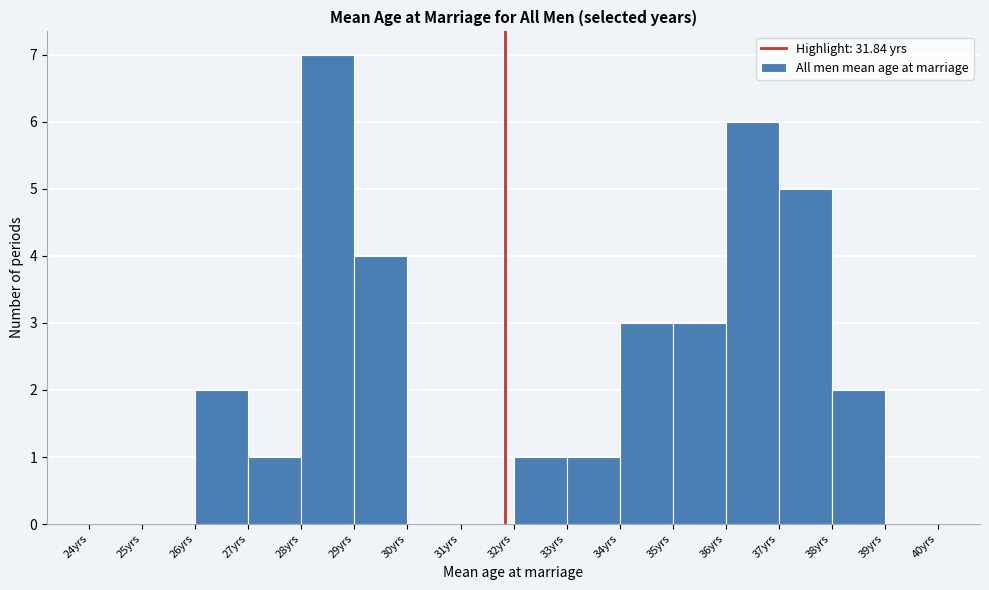

Reading left to right, transcribe this chart: for each bar, give the range it covers on the x-axis and its height. The values are not printed on the chart, so give them approximately, as read against the axis.

24 to 25: 0
25 to 26: 0
26 to 27: 2
27 to 28: 1
28 to 29: 7
29 to 30: 4
30 to 31: 0
31 to 32: 0
32 to 33: 1
33 to 34: 1
34 to 35: 3
35 to 36: 3
36 to 37: 6
37 to 38: 5
38 to 39: 2
39 to 40: 0